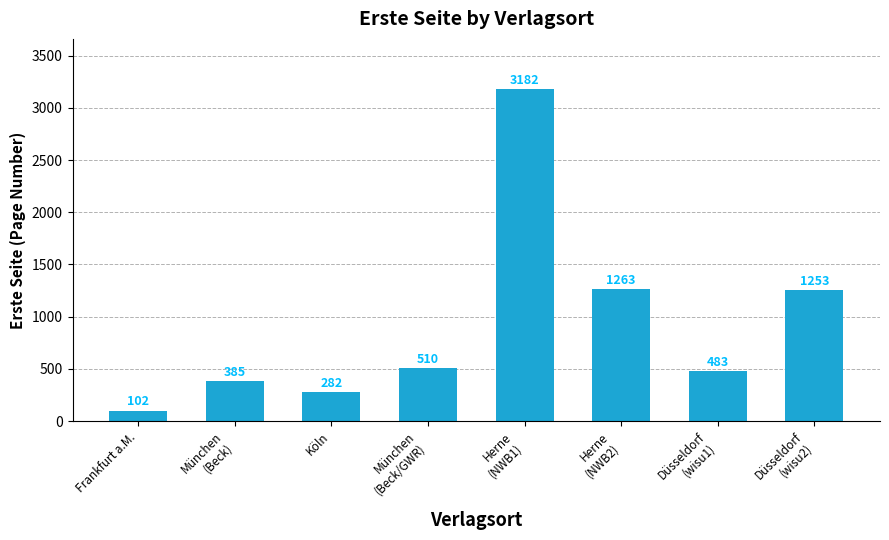

What is the maximum value shown in the chart?

3182